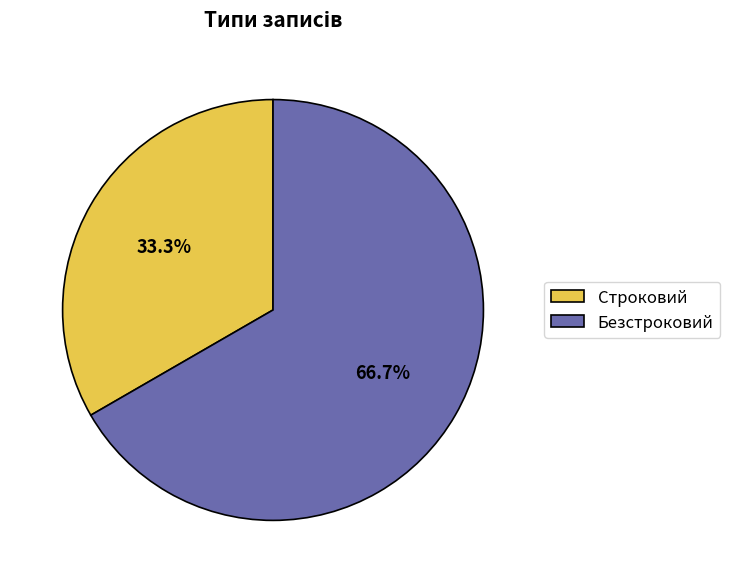

To the nearest percent, what is the difference between the Строковий and Безстроковий slice percentages?

33%